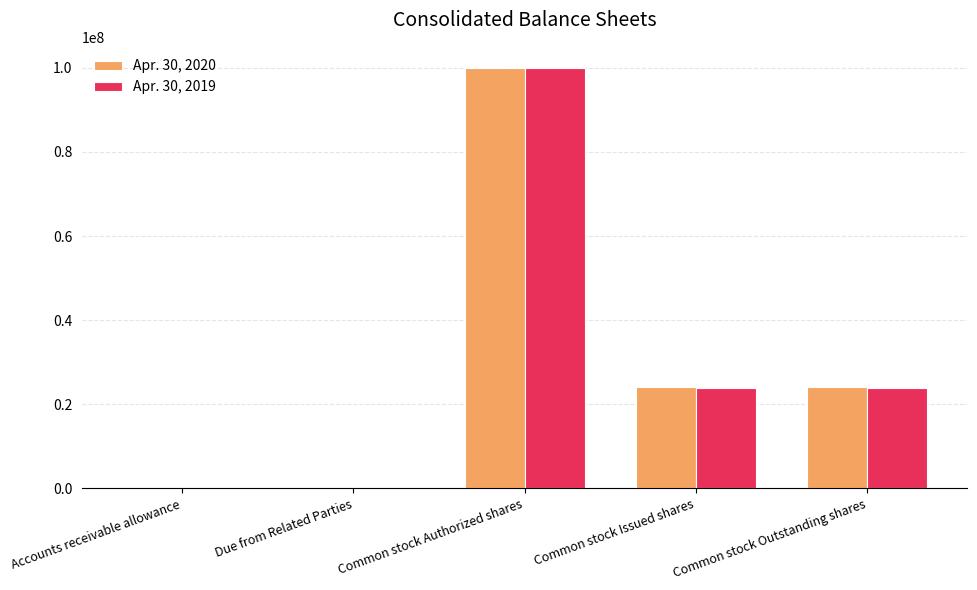

At which category does the chart reach its peak across all series?

Common stock Authorized shares